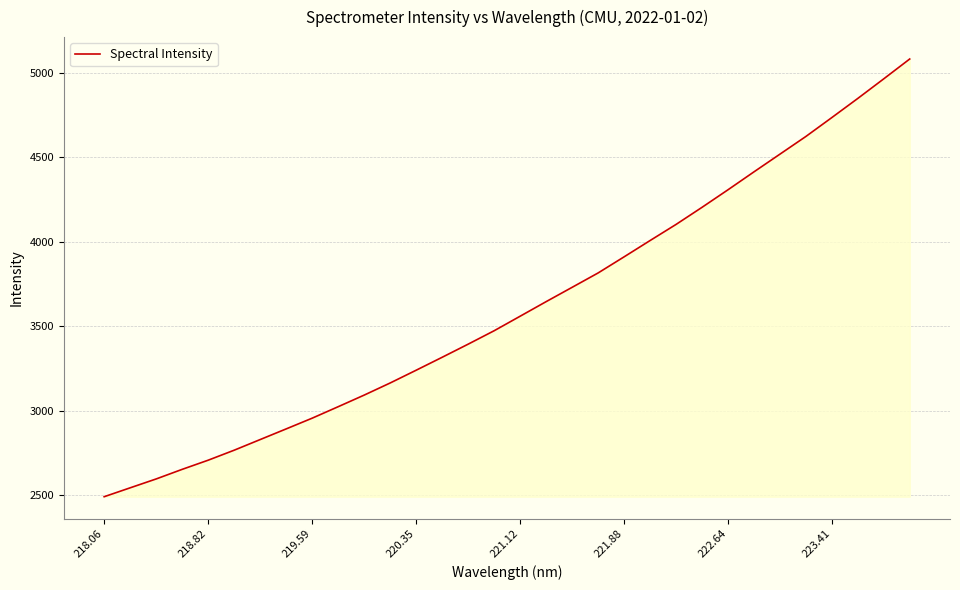

What is the minimum value shown in the chart?

2492.4